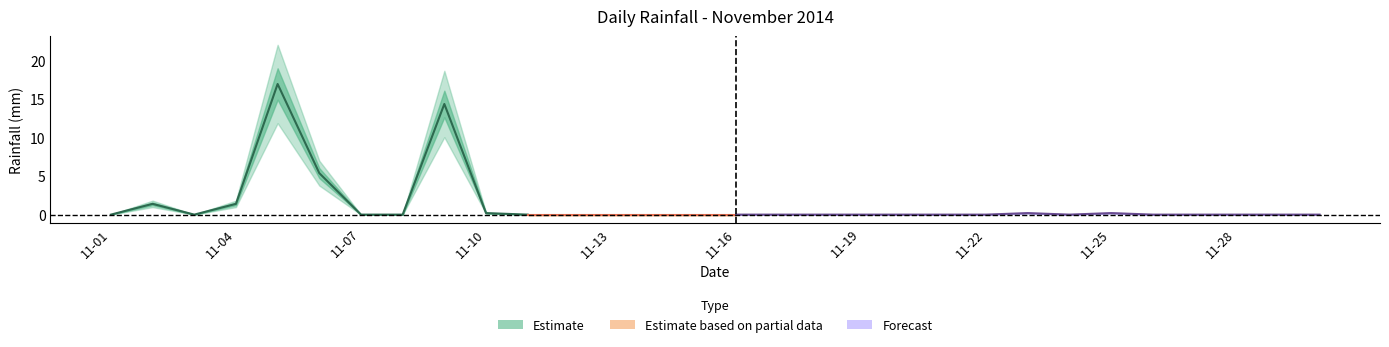

The value at 2014-11-02 is 0.5. True or false?

False